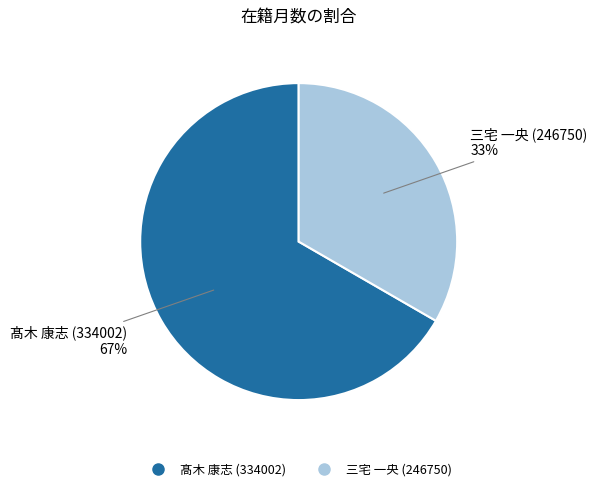

Approximately how many times larger is the value at 三宅 一央 (246750) compared to 髙木 康志 (334002)?

0.5